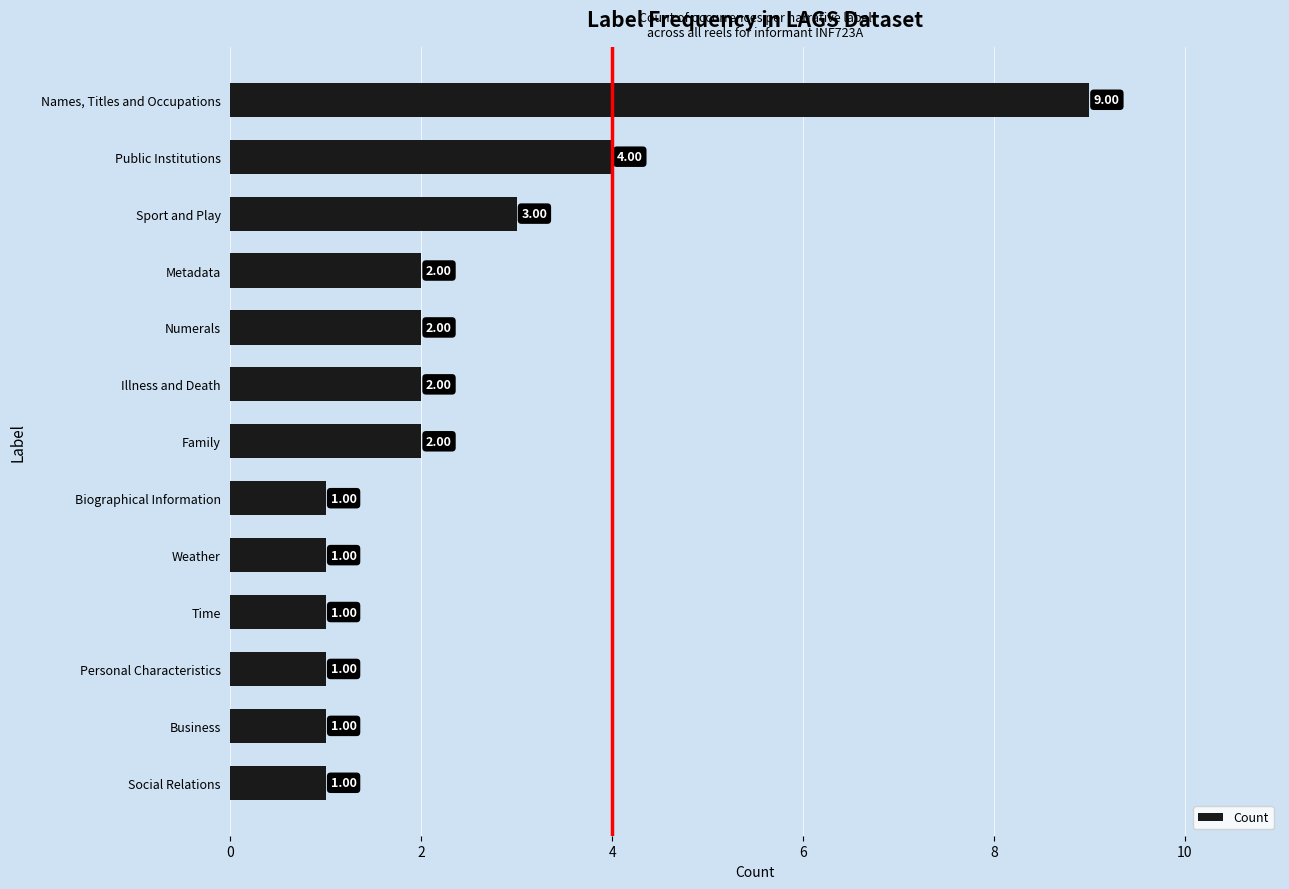

What is the sum of all values?

30